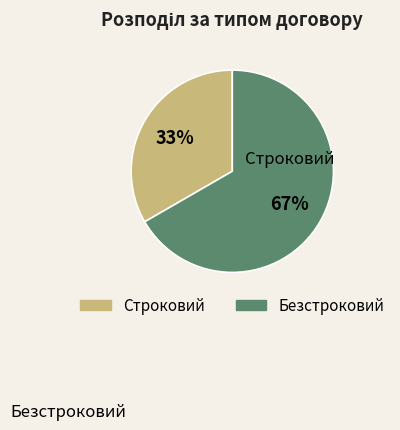

Combined, do Строковий and Безстроковий account for over 50%?

Yes